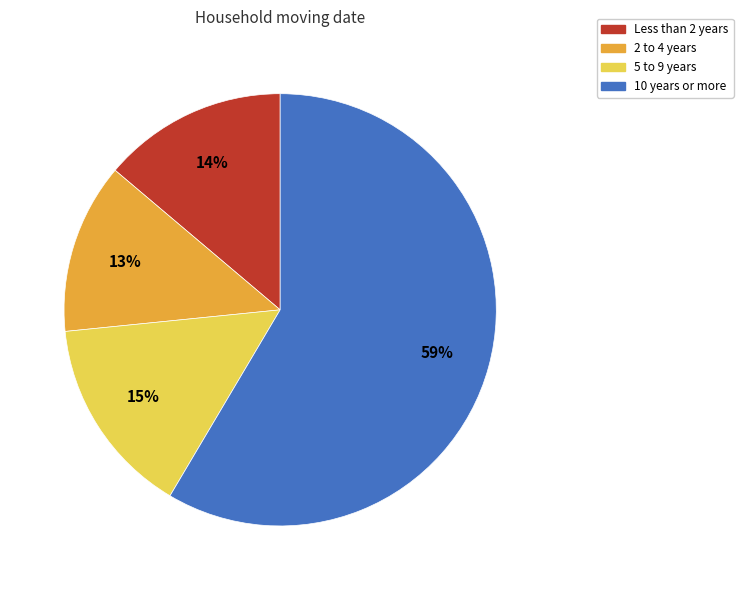

How many segments does this pie chart have?

4